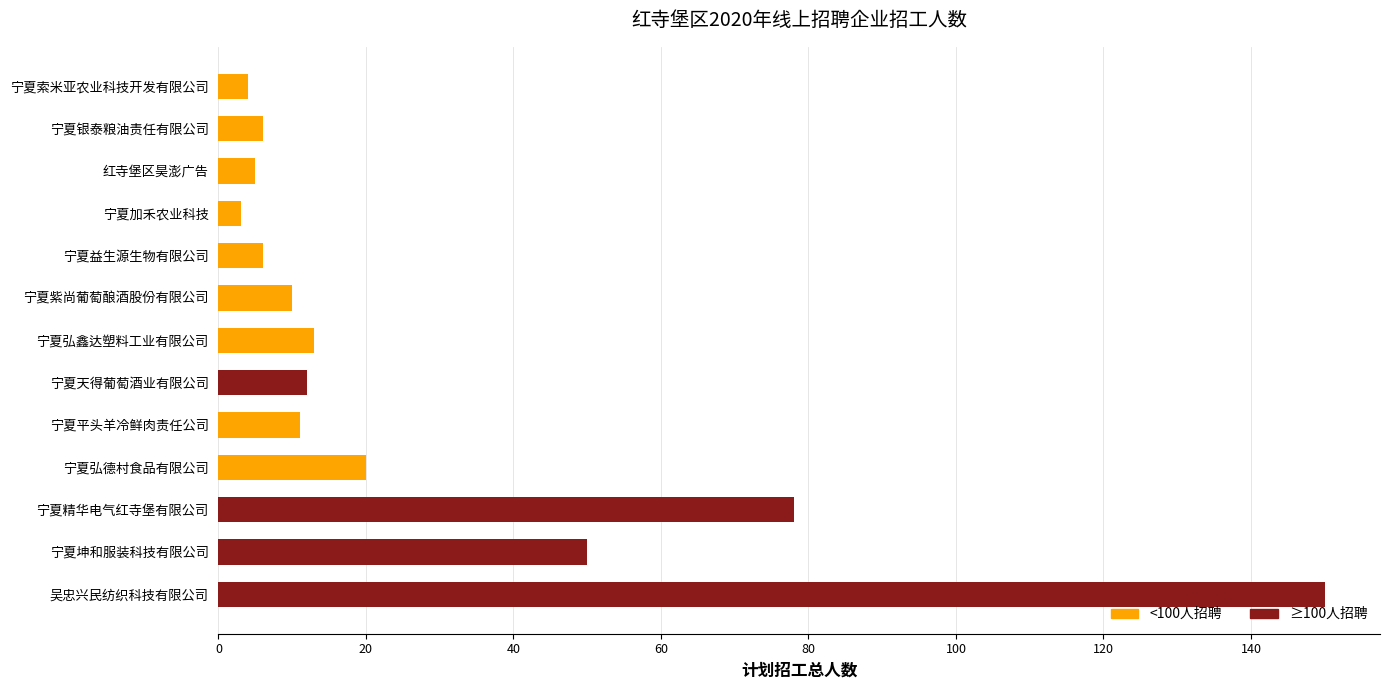

What is the greatest value displayed?

150